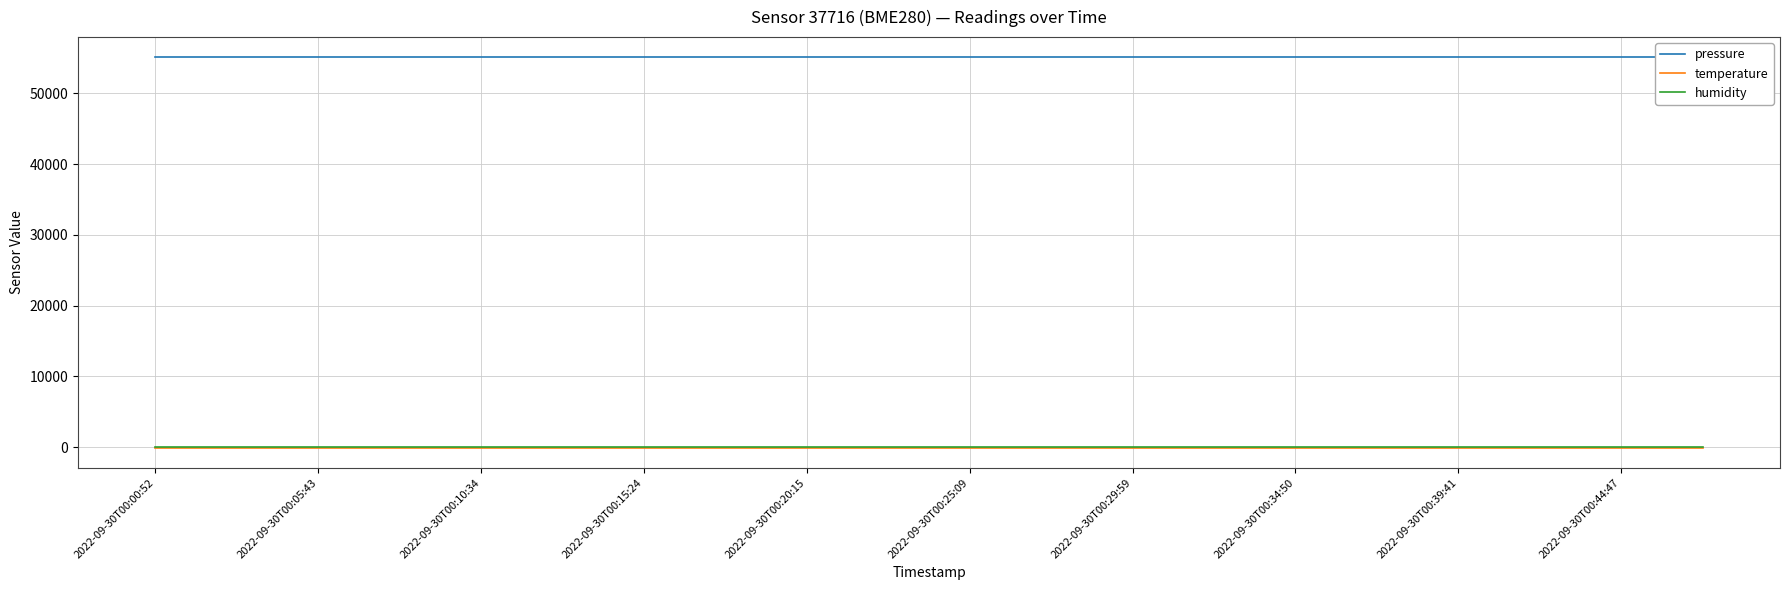

Reading left to right, list all the values displayed in this chart.

pressure: 55163.2	55163.2	55163.2	55163.2	55163.2	55163.2	55163.2	55163.2	55163.2	55163.2	55163.2	55163.2	55163.2	55163.2	55163.2	55163.2	55163.2	55163.2	55163.2	55163.2
temperature: -139.6	-139.6	-139.6	-139.6	-139.6	-139.6	-139.6	-139.6	-139.6	-139.6	-139.6	-139.6	-139.6	-139.6	-139.6	-139.6	-139.6	-139.6	-139.6	-139.6
humidity: 100.0	100.0	100.0	100.0	100.0	100.0	100.0	100.0	100.0	100.0	100.0	100.0	100.0	100.0	100.0	100.0	100.0	100.0	100.0	100.0